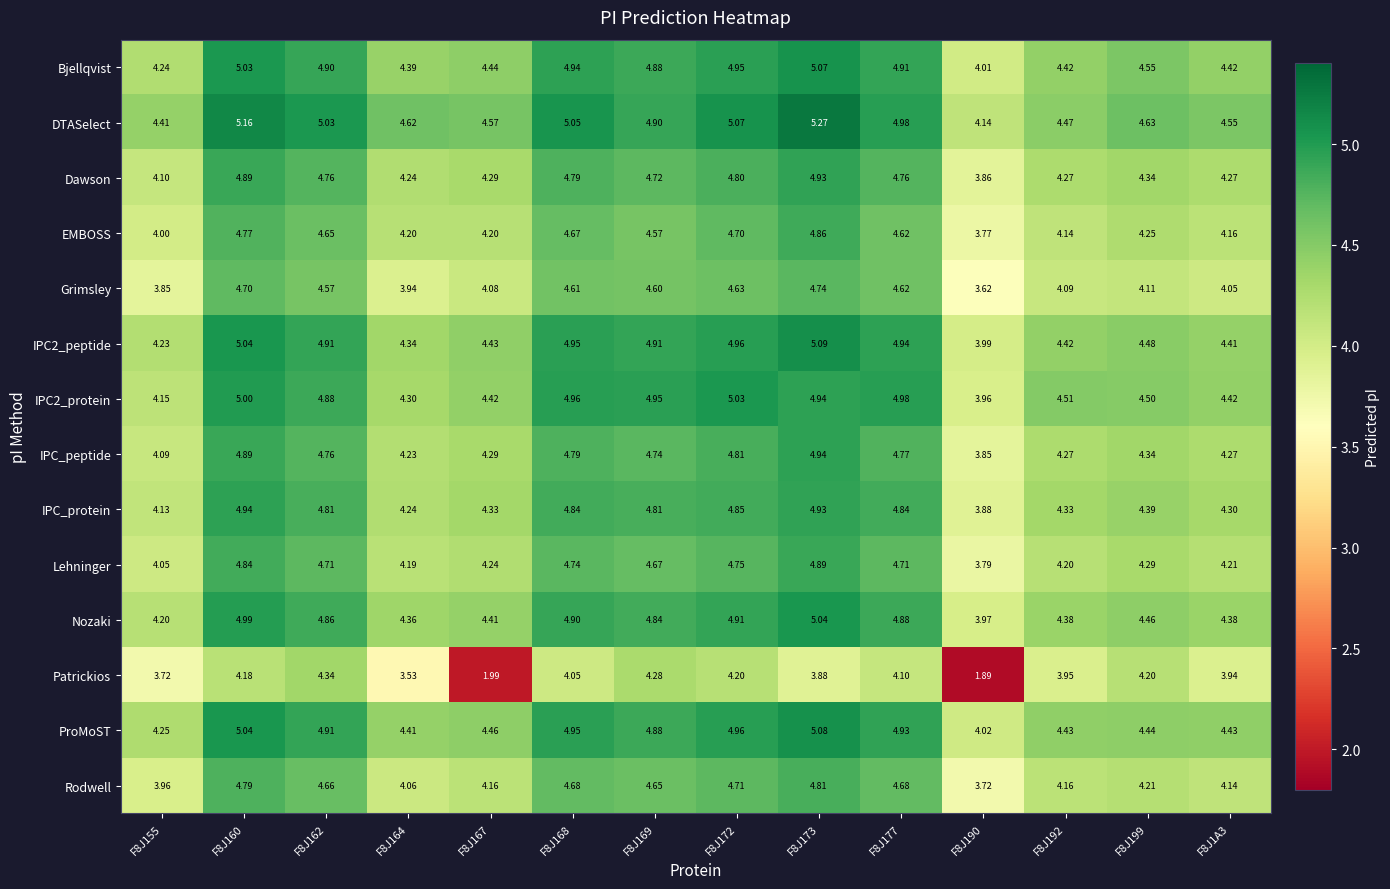

At how many categories does at least one series exceed 3?

14